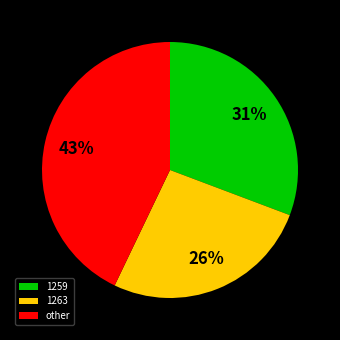

Which slice is the largest?

other